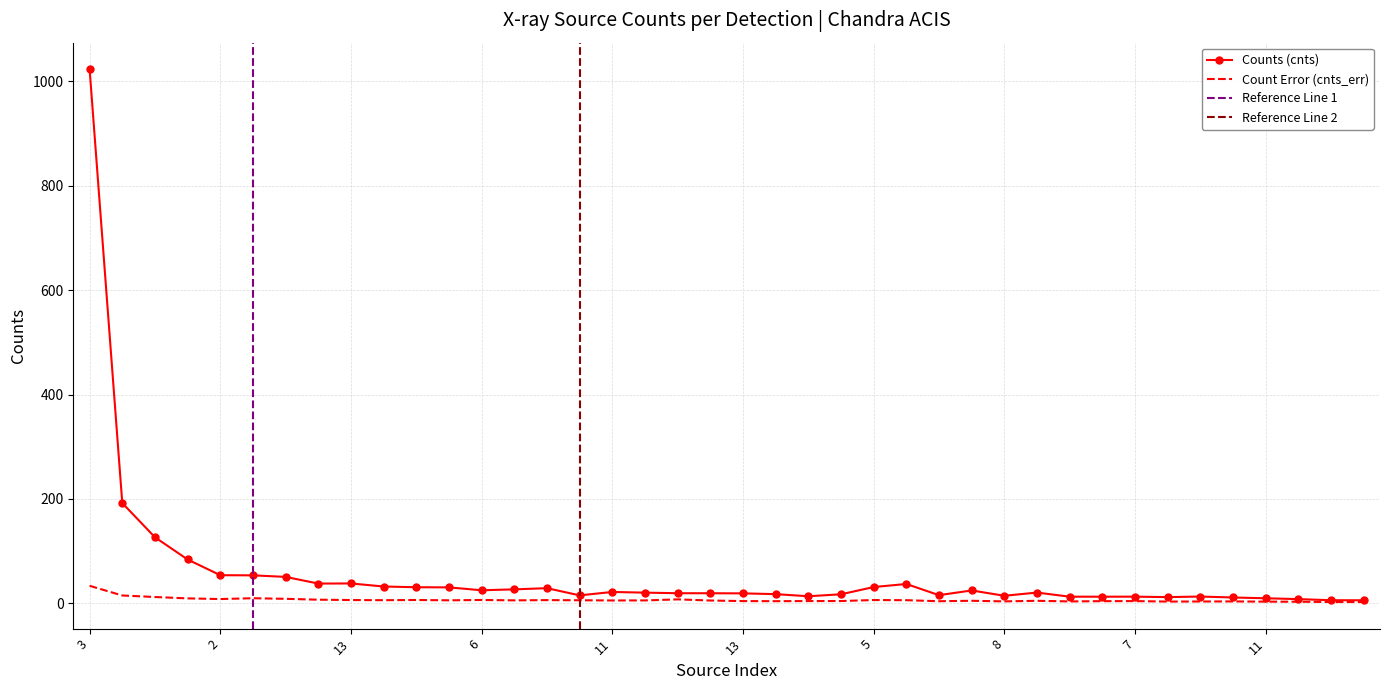

What is the label of the 10th point from the right?

8